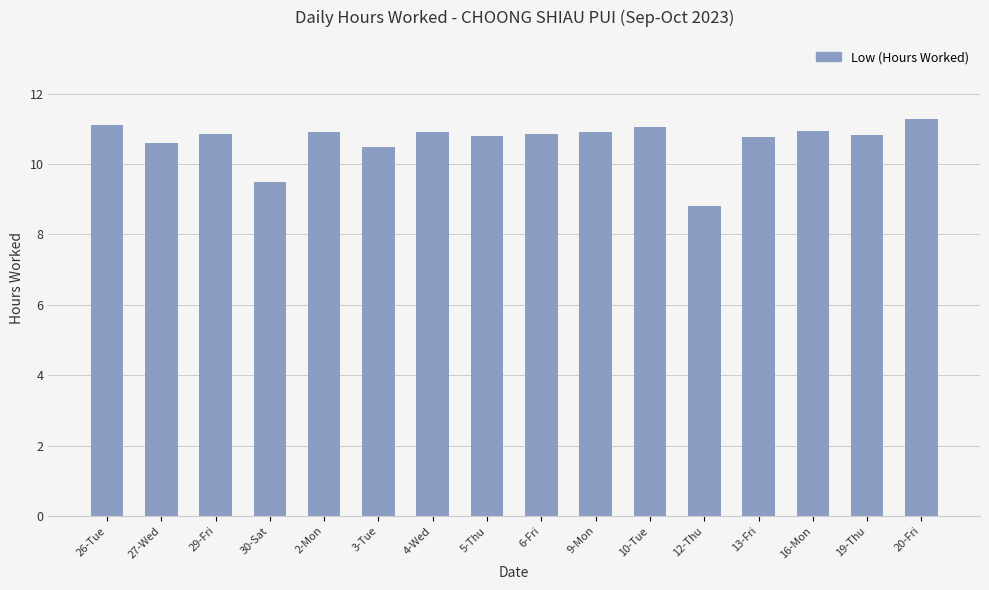

The value at 10-Tue is 11.1. True or false?

True